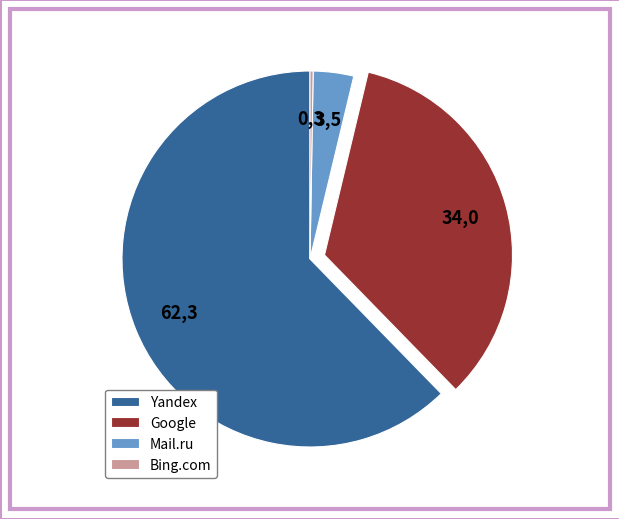

Combined, do Google and Yandex account for over 50%?

Yes